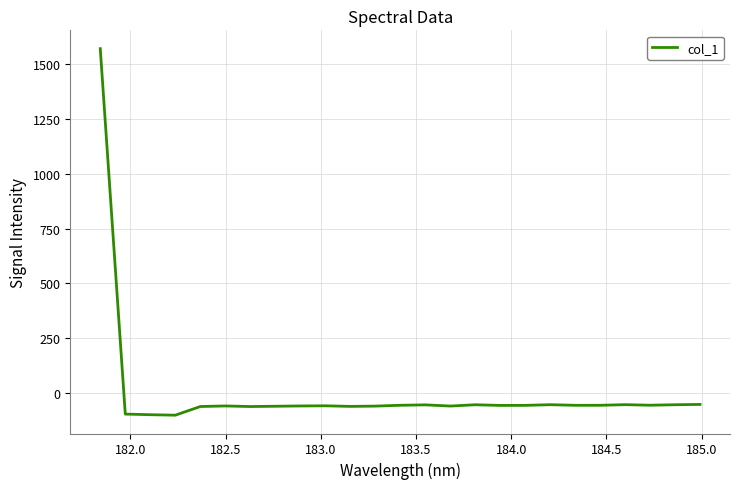

What is the difference between the maximum and minimum values?

1669.8